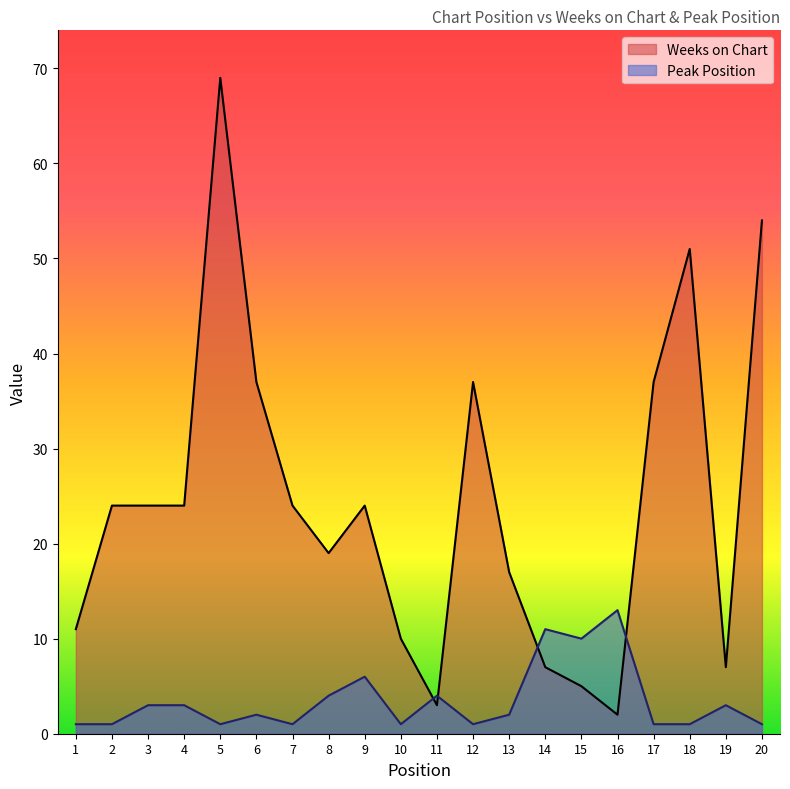

List the series in order of their overall mean, highest first.

Weeks on Chart, Peak Position